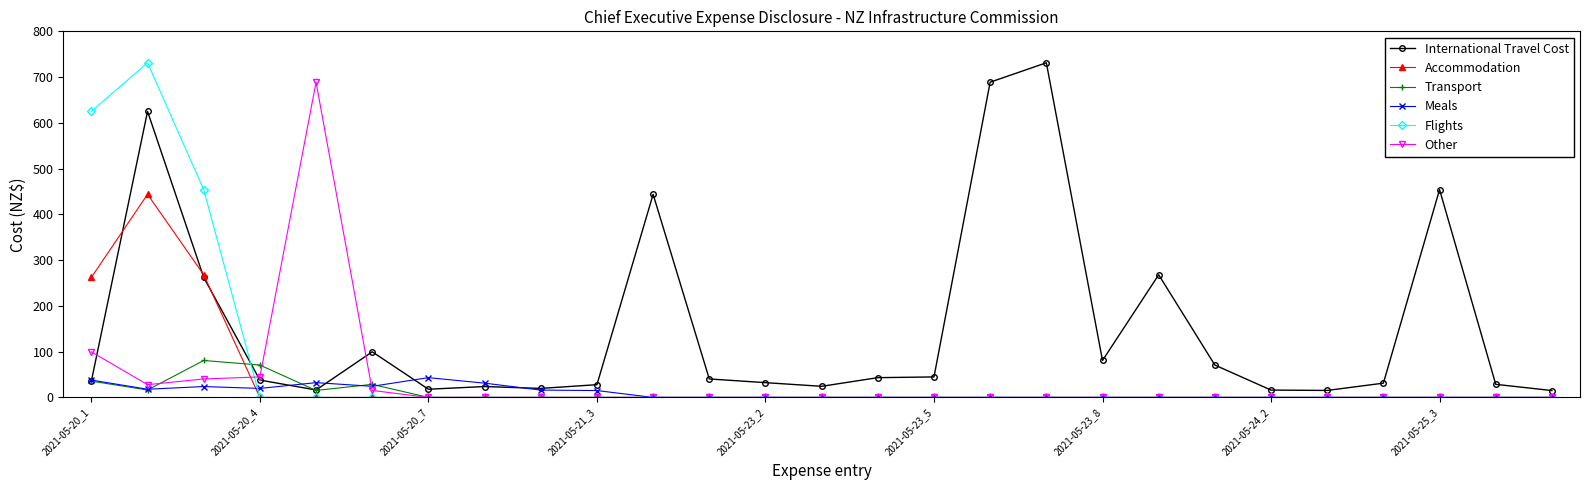

What is the highest value of the Transport series?

80.8